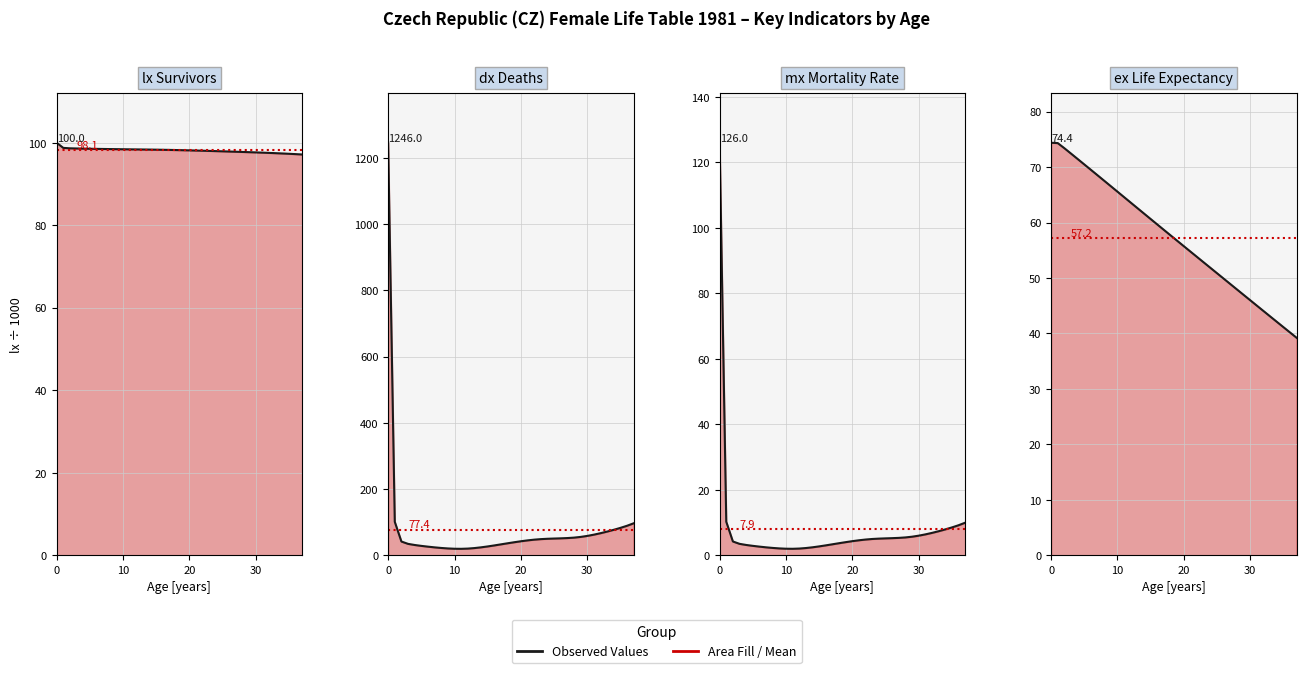

What is the value of the ex point at the 33rd from the left?

44.1